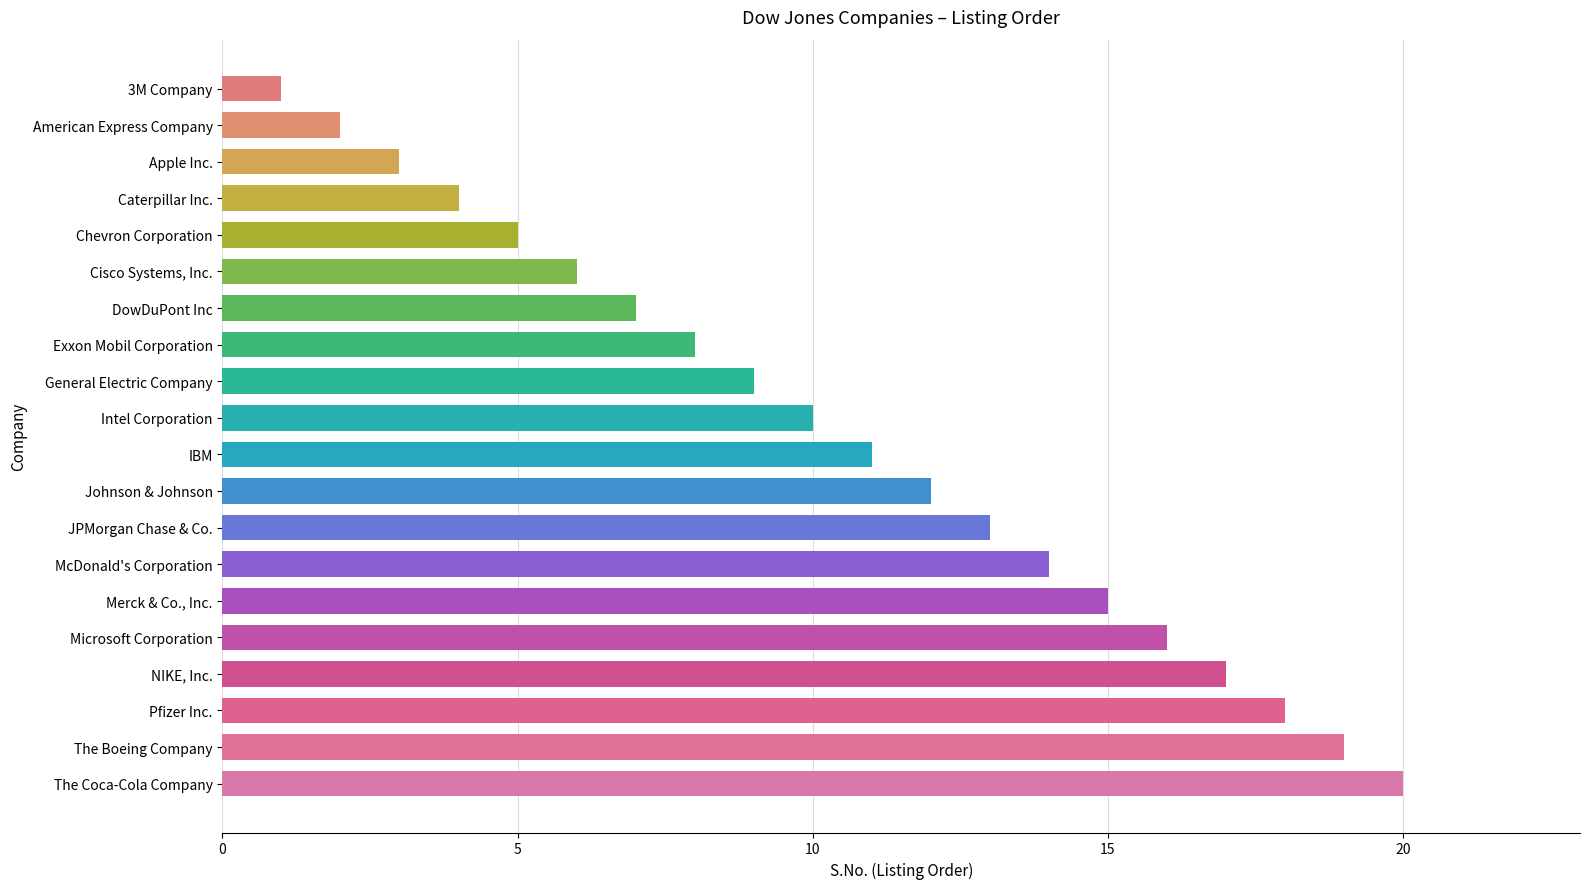

Does the chart contain any negative values?

No